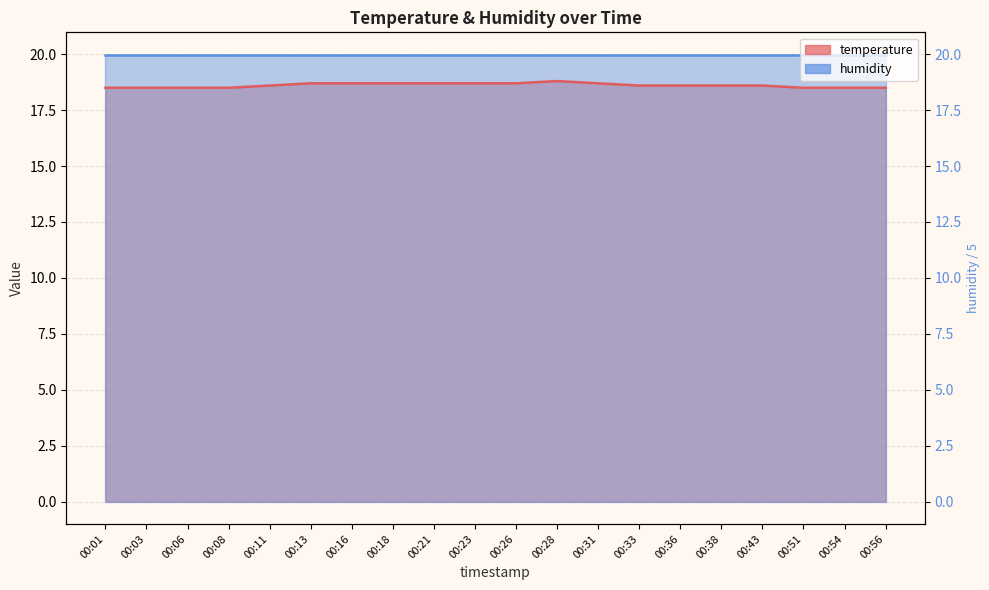

What is the value of the 6th point from the left?

18.7